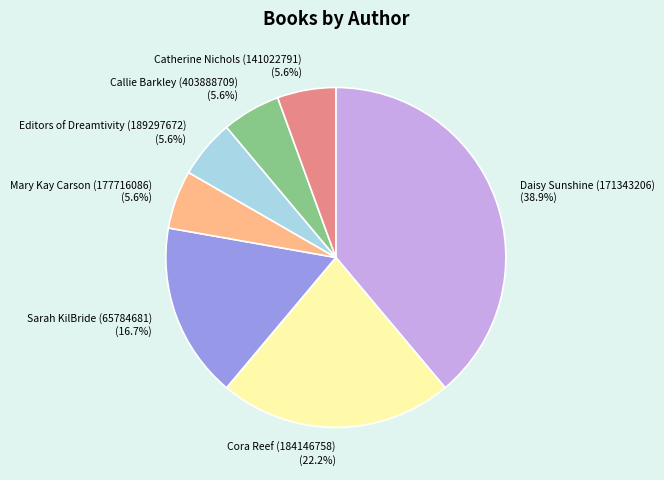

What is the ratio of the value at Daisy Sunshine (171343206) (38.9%) to the value at Sarah KilBride (65784681) (16.7%)?

2.3